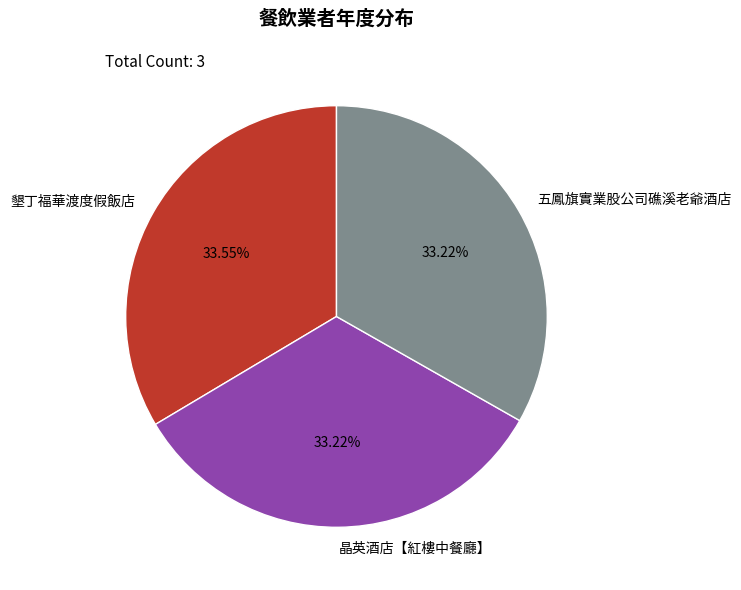

To the nearest percent, what portion does 晶英酒店【紅樓中餐廳】 represent?

33%